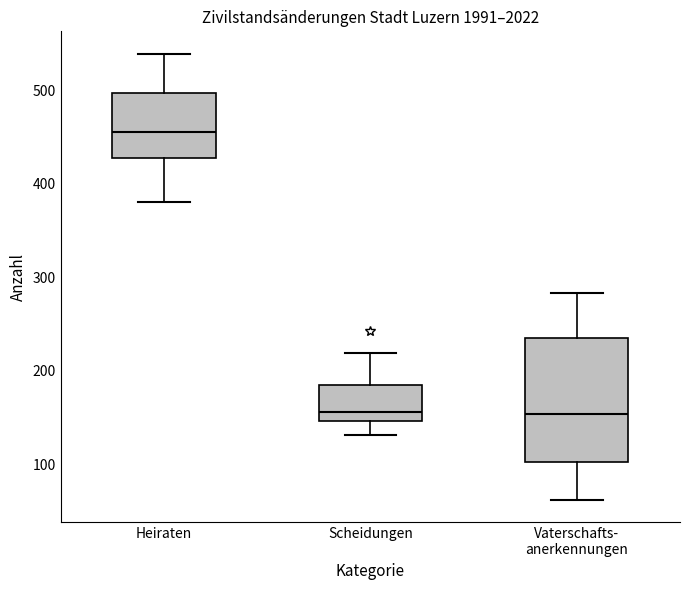

Reading left to right, read every box against the y-axis: the position of its median line, the range the box covers, and the ends of its whiskers. The values are not printed on the chart, so give them approximately, as read against the axis.

Heiraten: median 460, box 430 to 500, whiskers 380 to 540
Scheidungen: median 160, box 150 to 180, whiskers 130 to 220
Vaterschafts- anerkennungen: median 150, box 100 to 240, whiskers 60 to 280